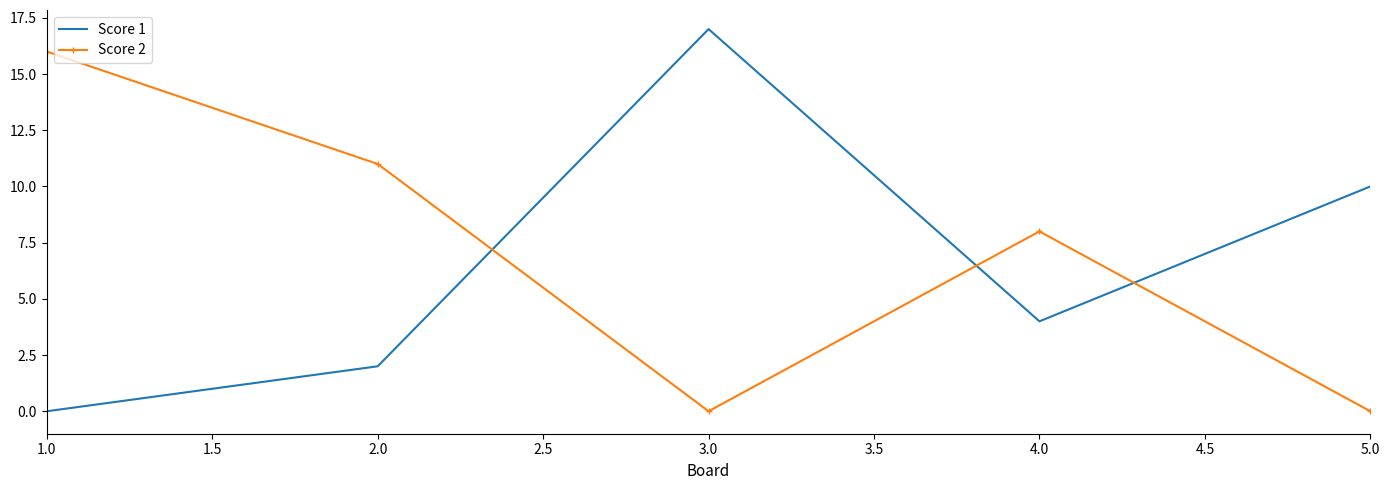

At which category does Score 2 reach its first local peak?

4.0